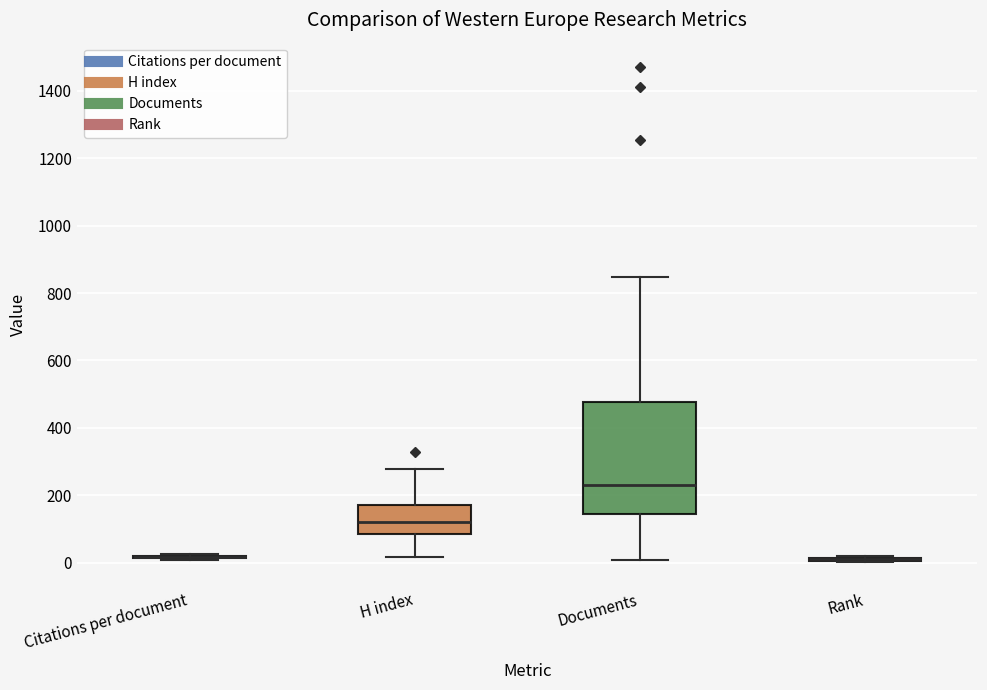

Comparing the boxes themselves (not the whiskers), which one is the tallest?

Documents